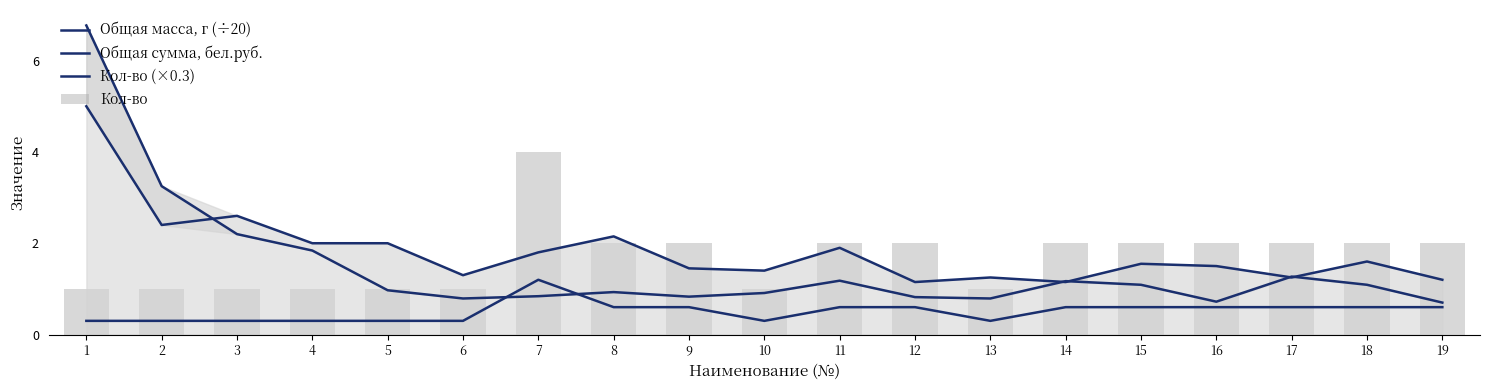

Is it true that Общая масса, г (÷20) equals 1.5 at 1?

False